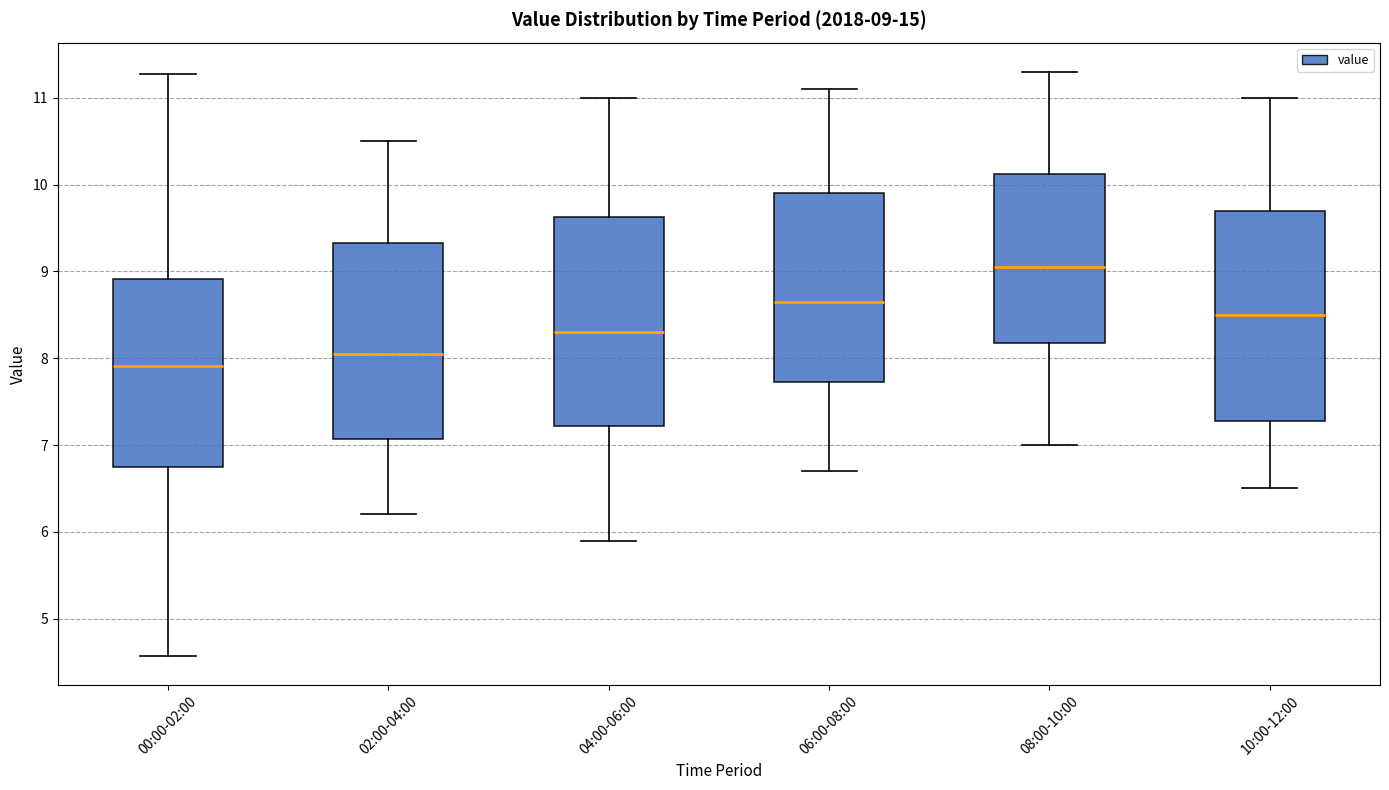

Which box's median line is the lowest?

00:00-02:00